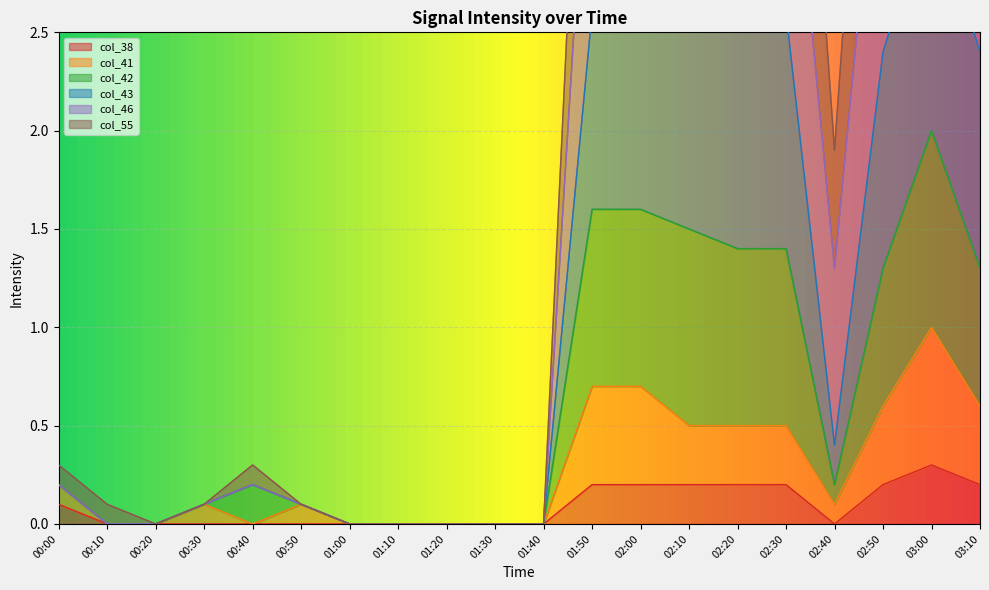

What position from the right is 03:10?

1